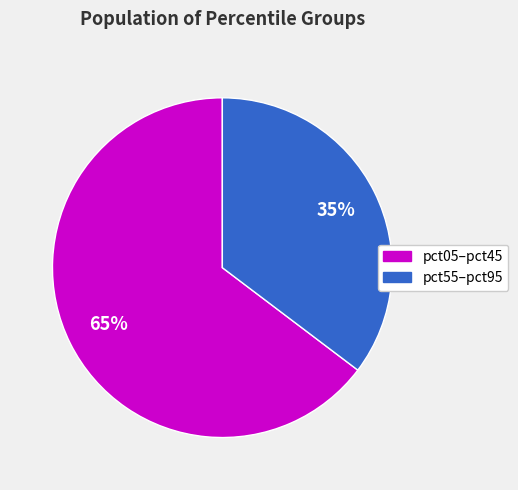

How many slices are in this pie chart?

2